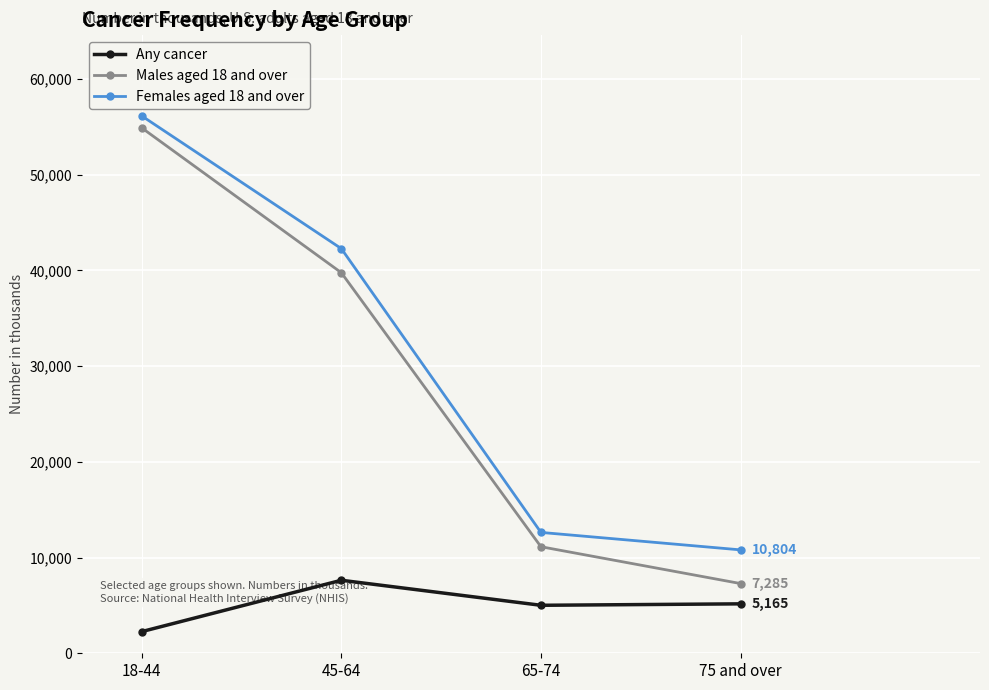

What is the label of the 4th point from the right?

18-44